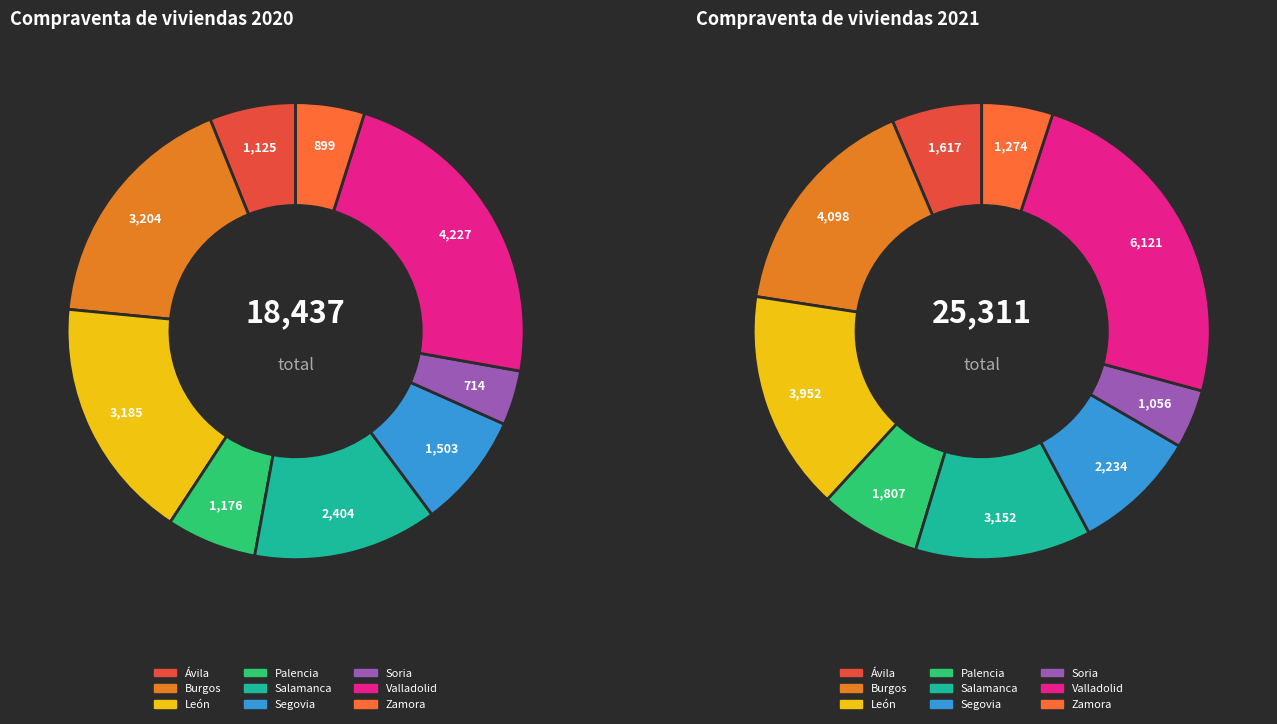

Does any single category account for the majority?

No